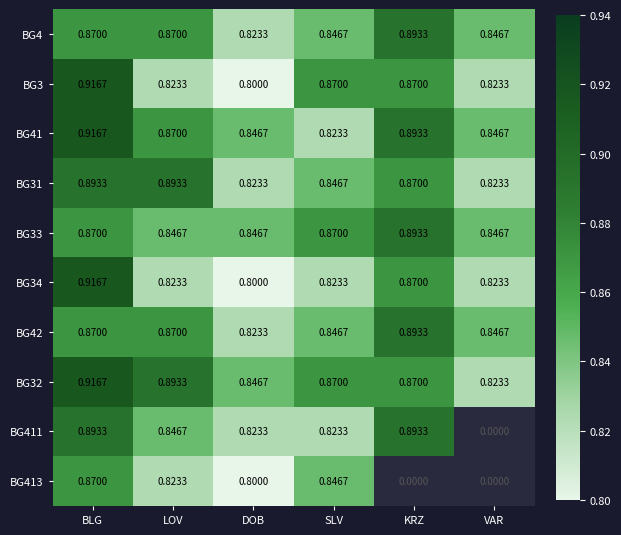

Read the BG33 value at VAR.

0.8